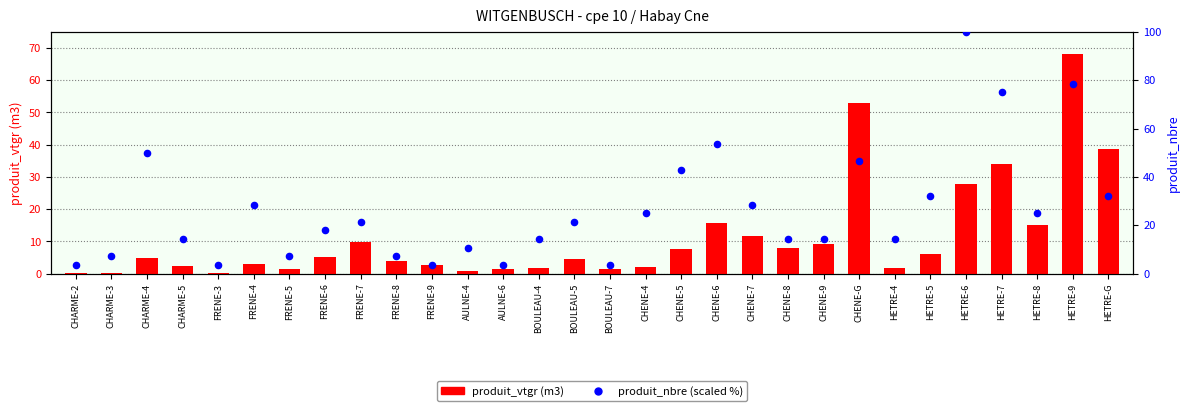

What is the total value across all series at CHENE-9?

23.6